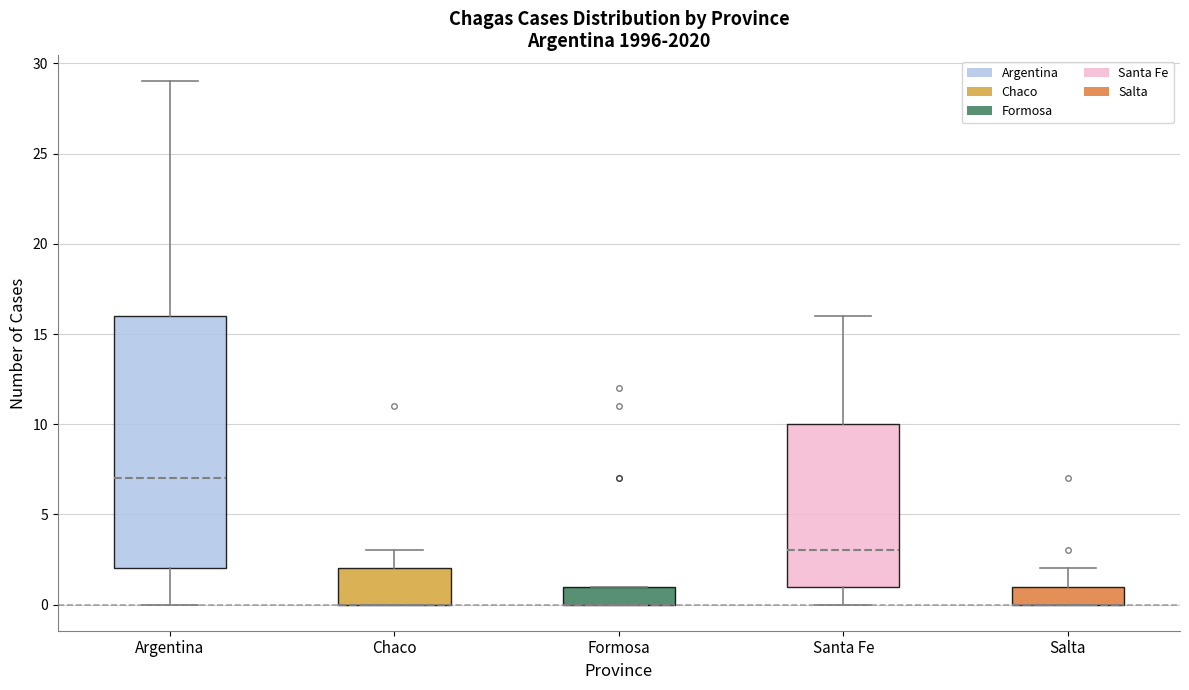

Comparing the boxes themselves (not the whiskers), which one is the tallest?

Argentina